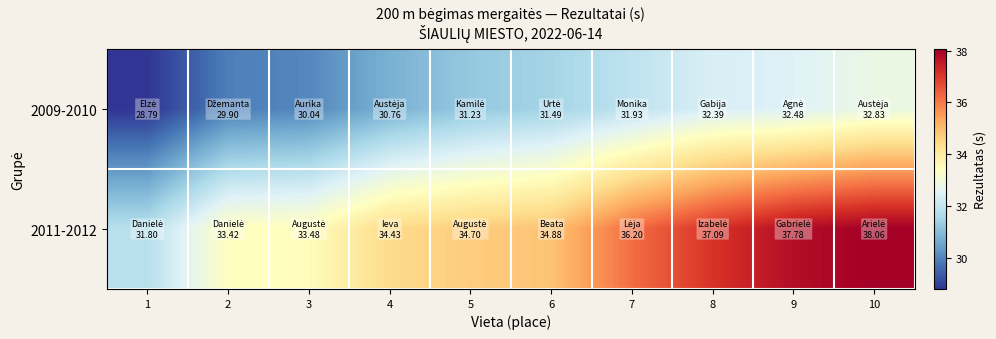

At 7, list the series in order from smallest to largest.

2009-2010, 2011-2012